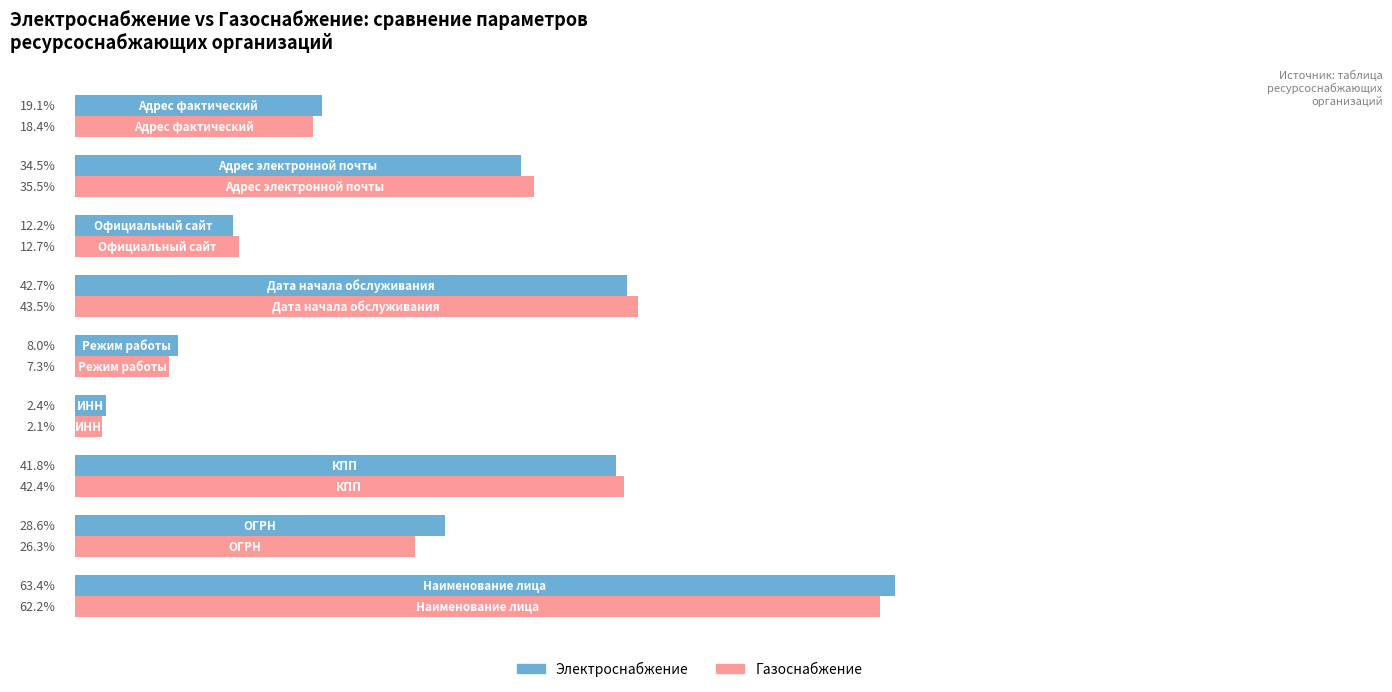

Rank the series by their maximum value, from lowest to highest.

Газоснабжение, Электроснабжение